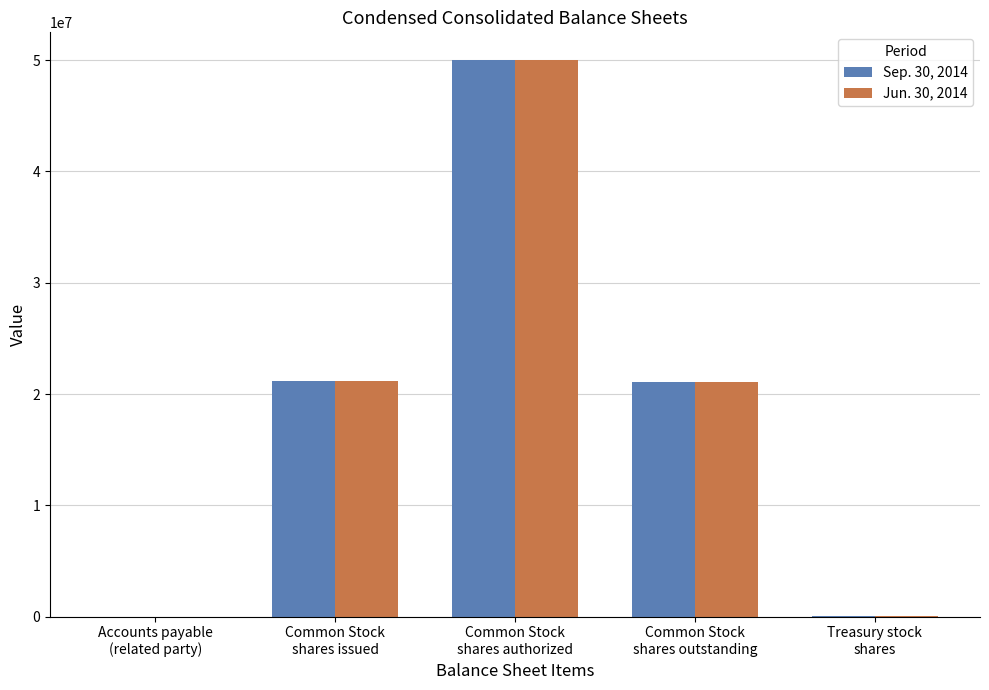

What is the greatest value displayed?

50000000